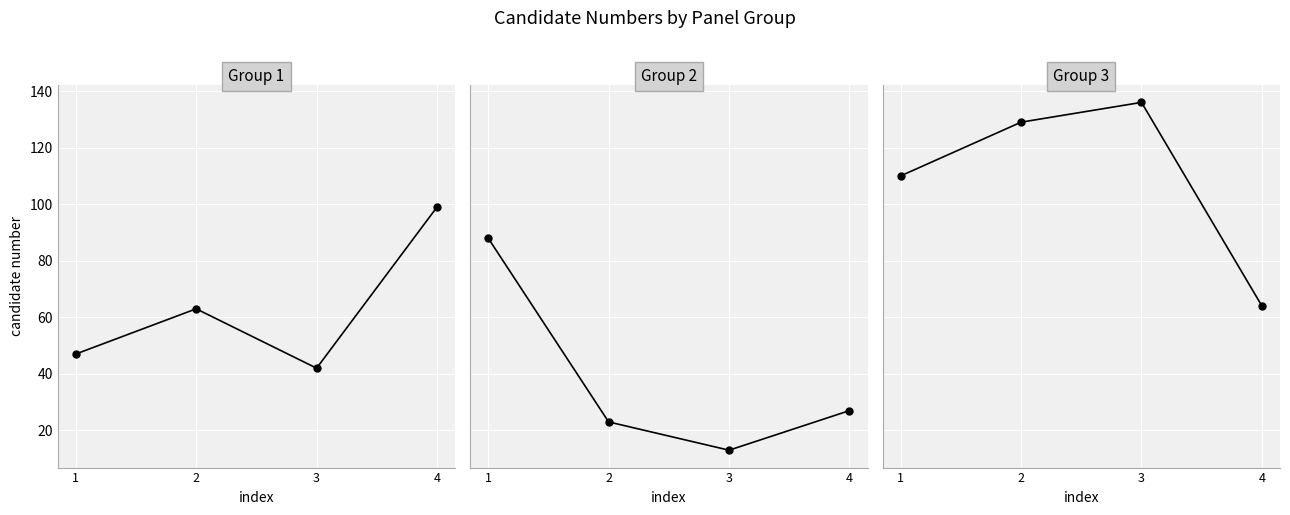

At which category does the chart reach its minimum across all series?

4